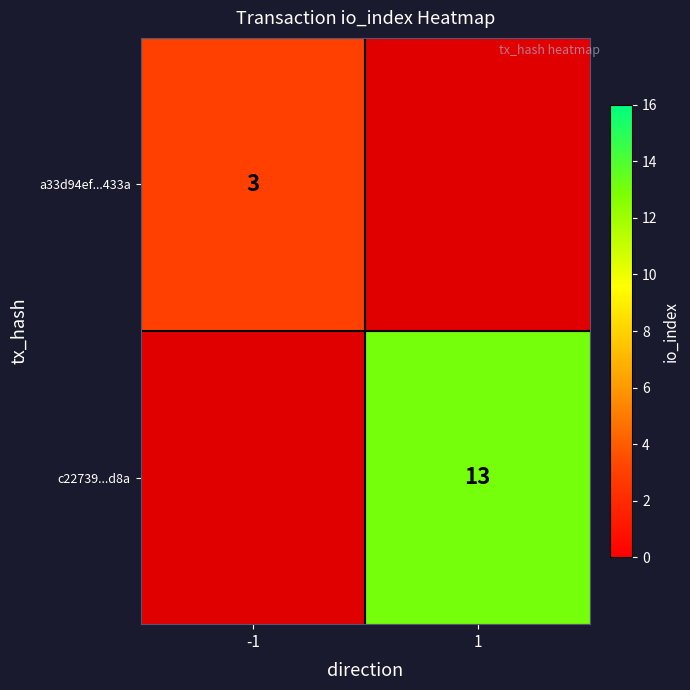

What is the minimum value shown in the chart?

3.0